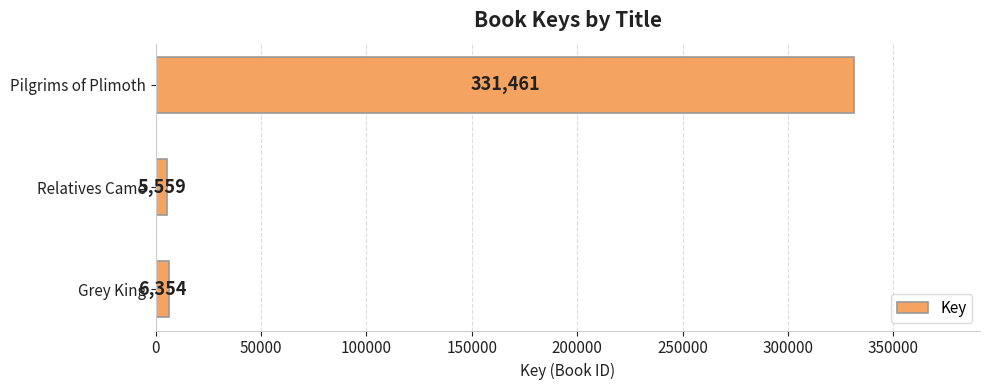

Rank the categories by value from highest to lowest.

Pilgrims of Plimoth, Grey King, Relatives Came